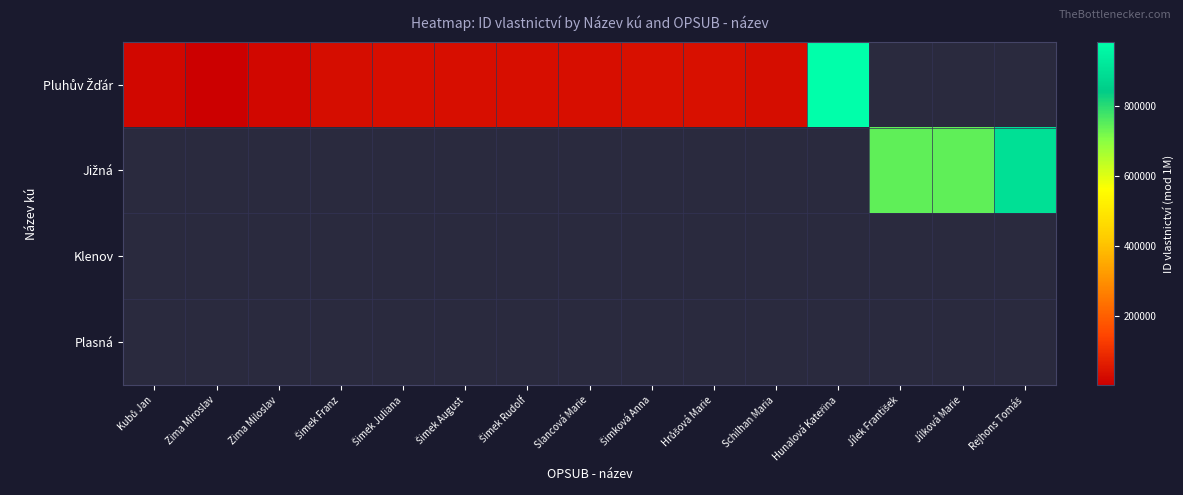

At which category does the chart reach its peak across all series?

Hunalová Kateřina